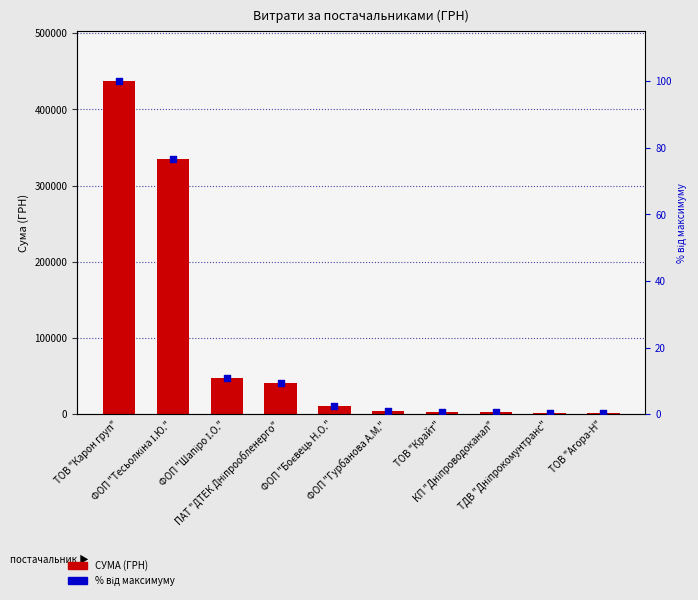

Which series contains the lowest Y value?

% від максимуму